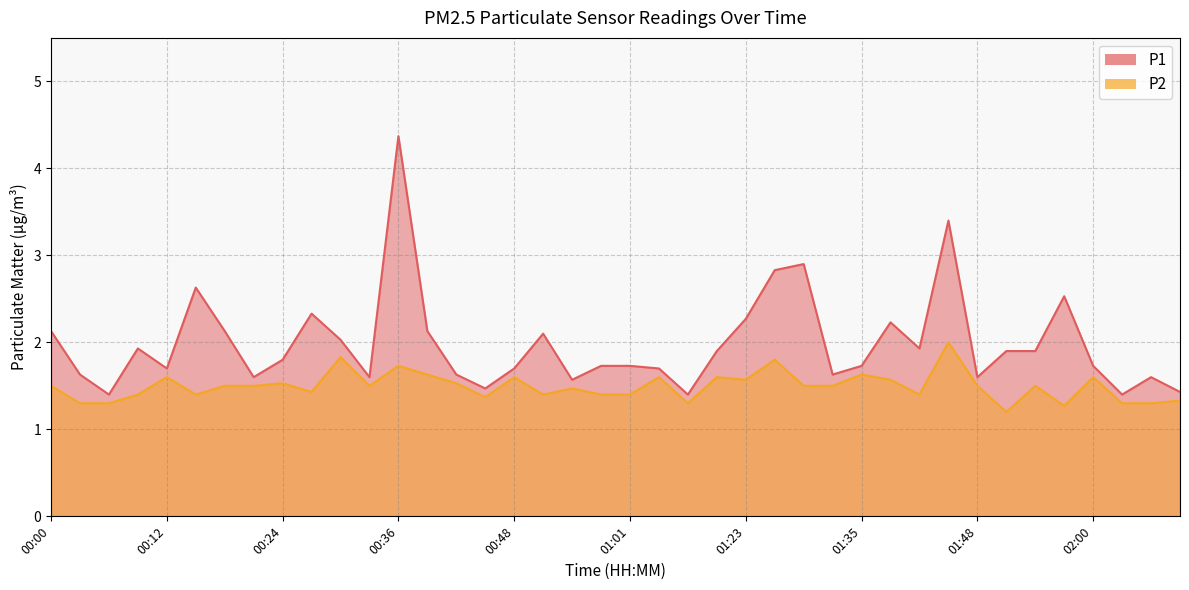

The value of P1 at 01:29 is 4.9. True or false?

False